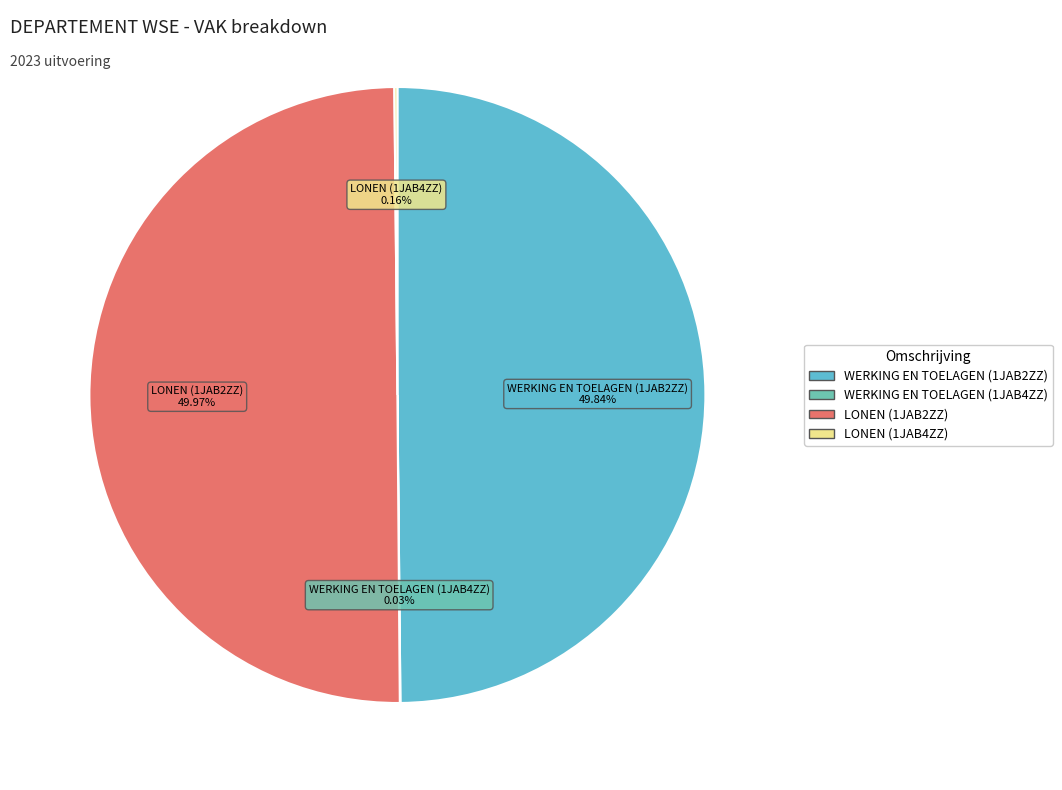

To the nearest percent, what is the difference between the largest and smallest slice percentages?

50%